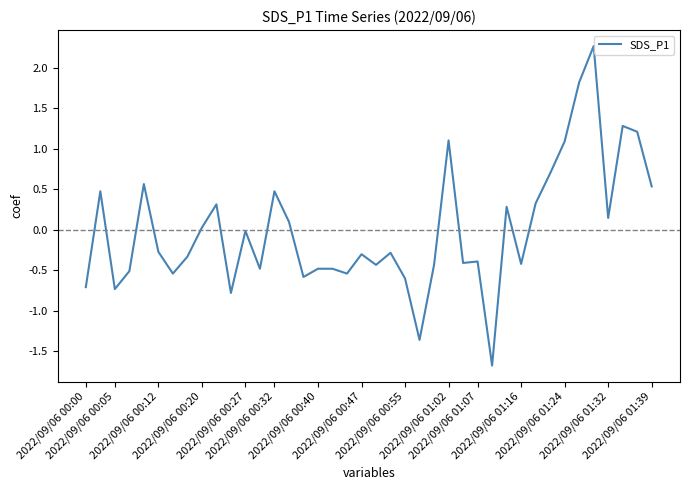

What is the maximum value shown in the chart?

2.3